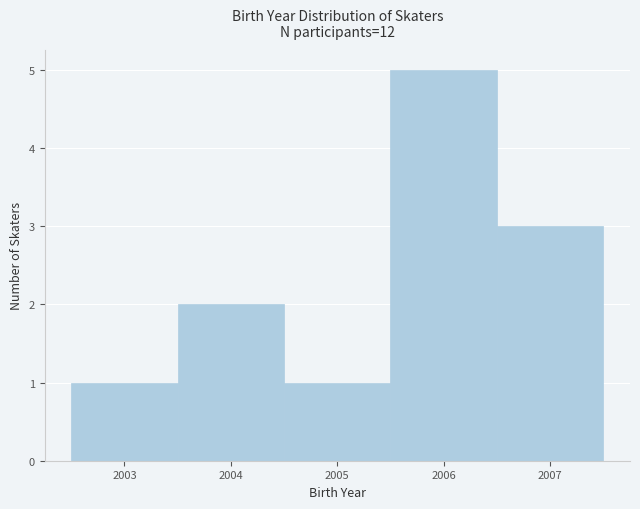

What is the height of the bar covering 2002.5 to 2003.5 on the x-axis? The values are not printed on the chart, so give them approximately, as read against the axis.

1